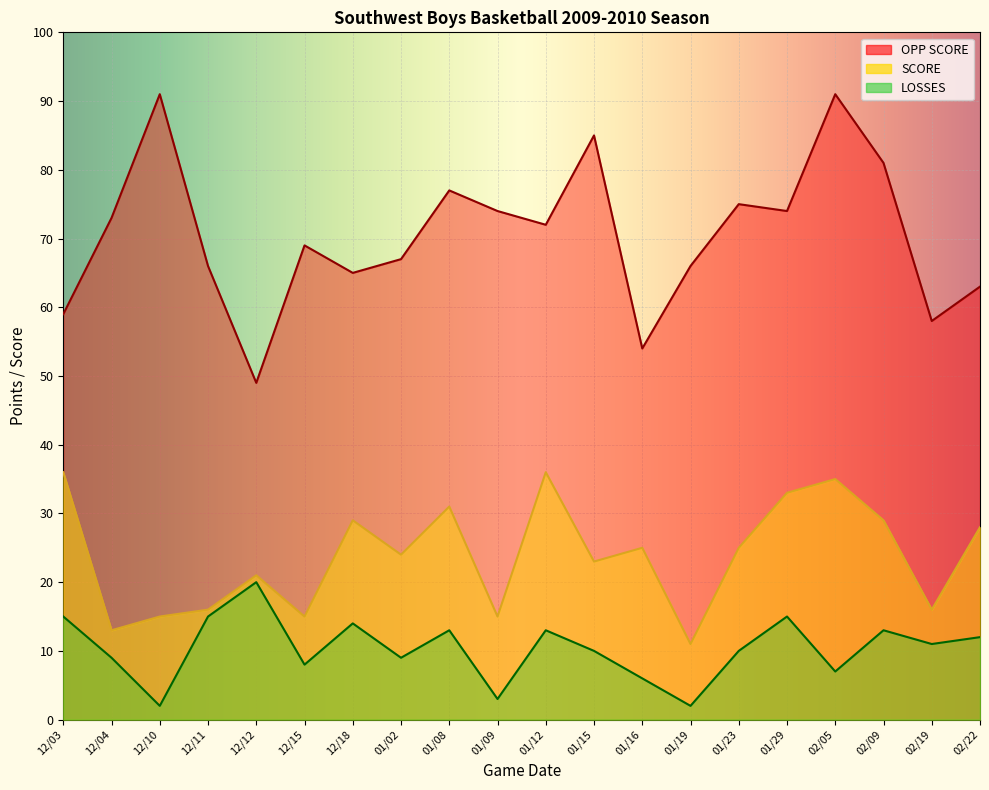

What is the smallest value displayed?

2